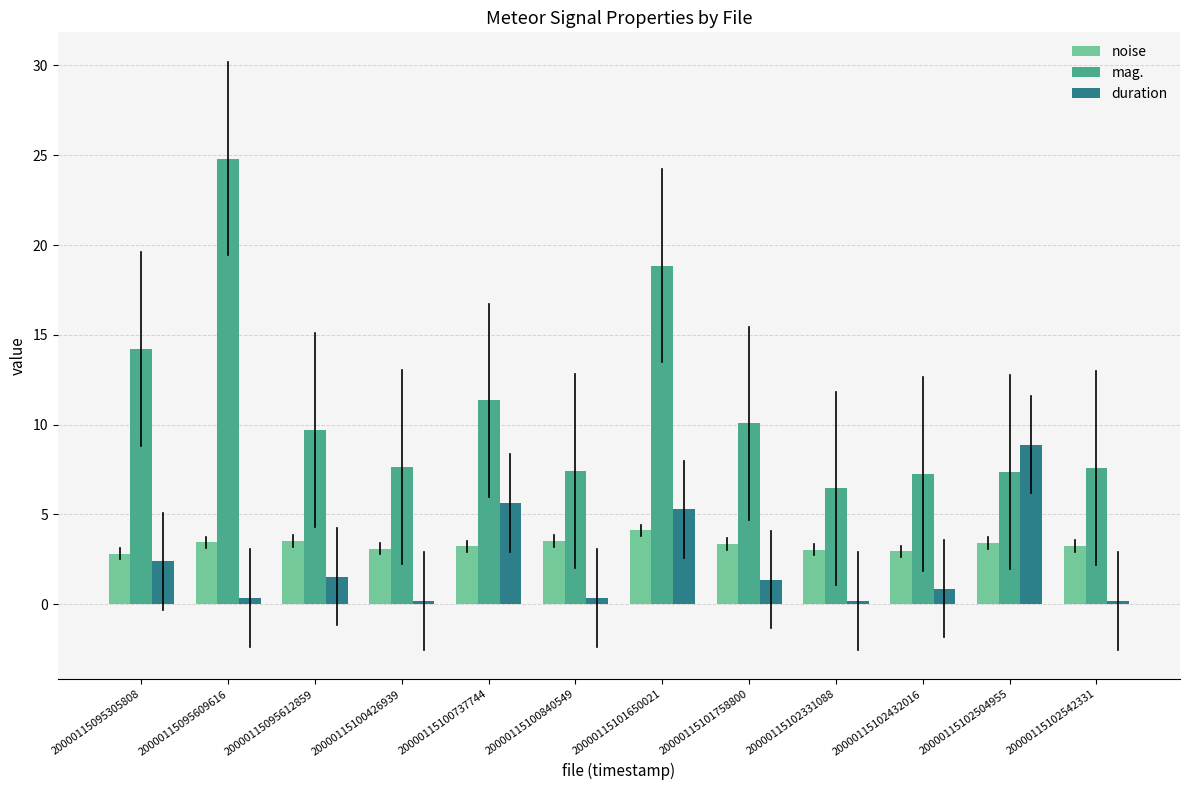

What is the lowest value of the noise series?

2.8